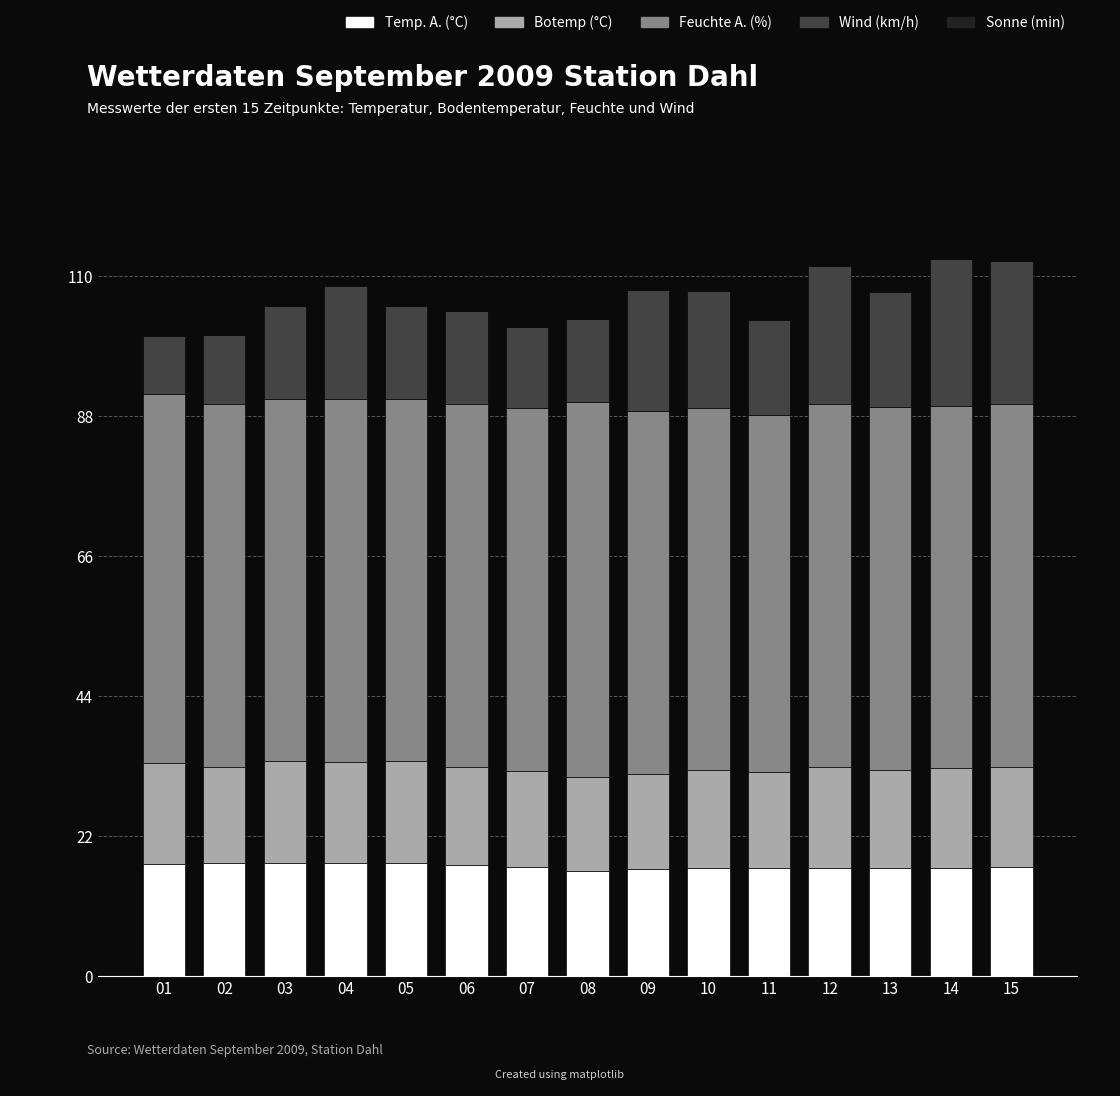

The Temp. A. (°C) series shows 17.8 at 03. True or false?

True